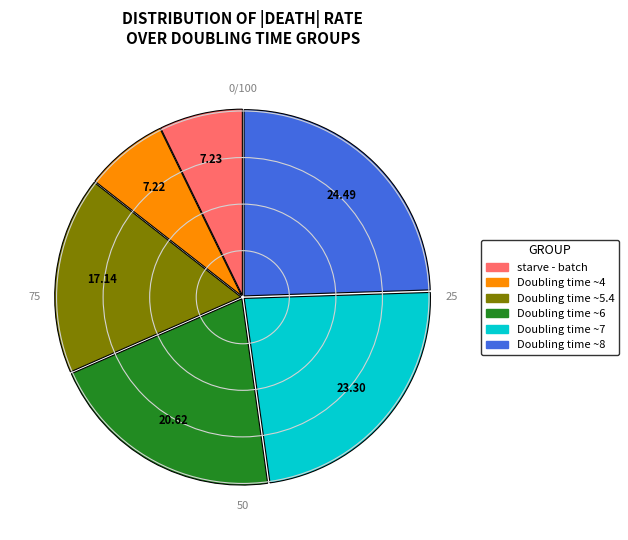

Does any single category account for the majority?

No